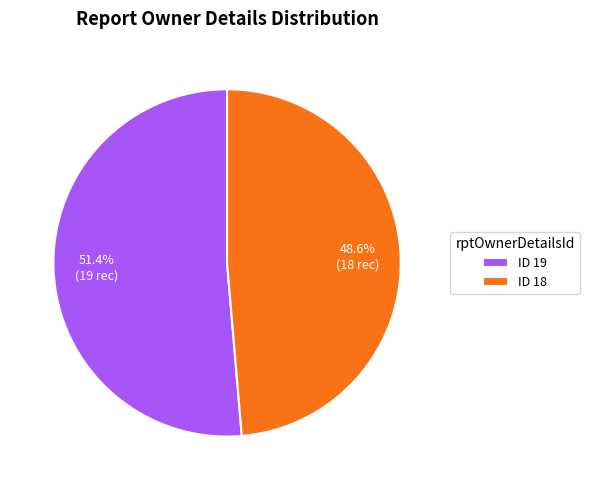

To the nearest percent, what is the difference between the largest and smallest slice percentages?

3%